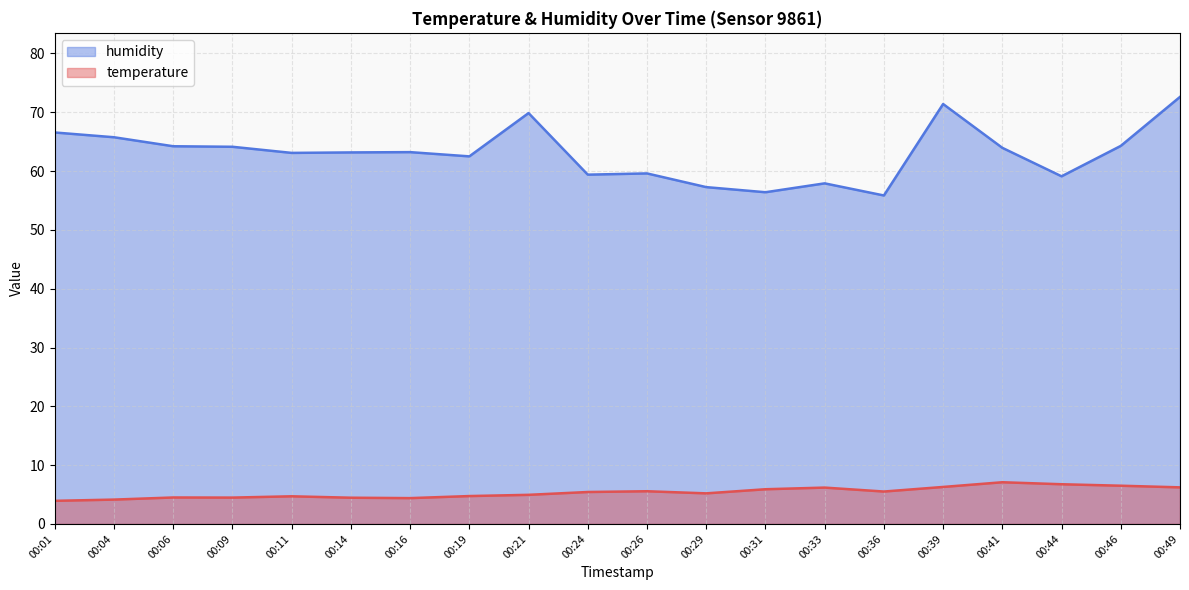

Which category has the highest value in the humidity series?

00:49